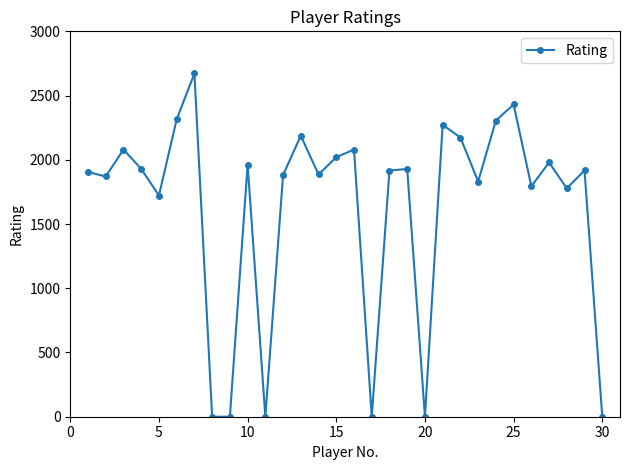

What is the average value?

1628